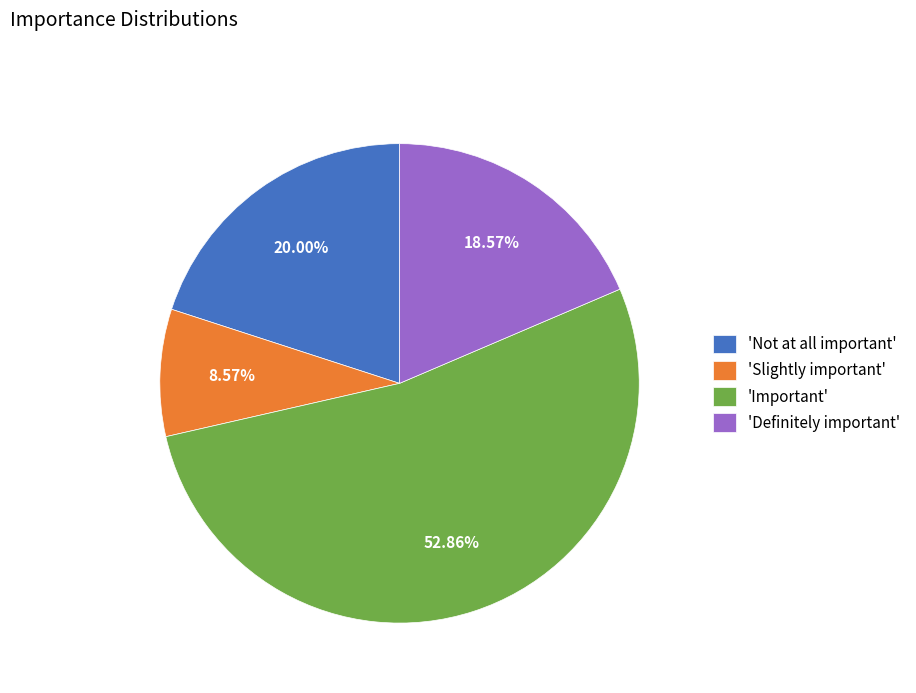

What is the largest slice in the pie chart?

'Important'